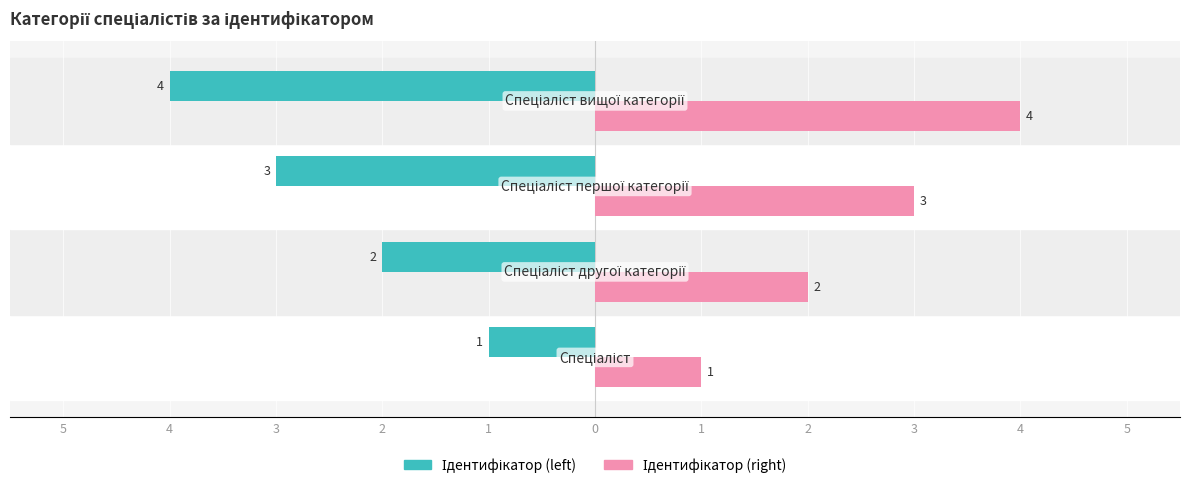

What is the difference between the second highest and minimum values in the Ідентифікатор (right) series?

2